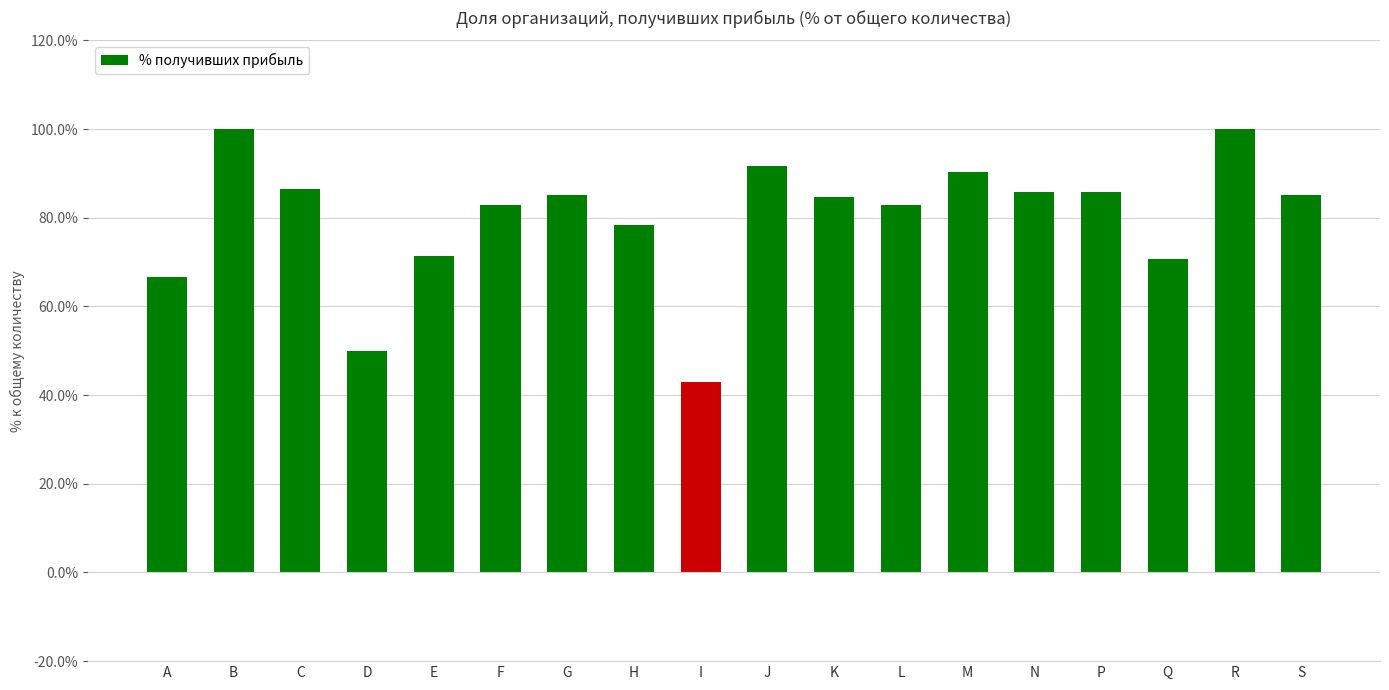

What value does the data have at G?

85.2